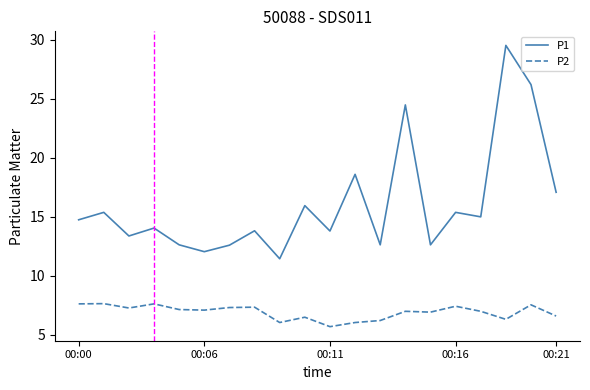

What is the average value of the P2 series?

6.9